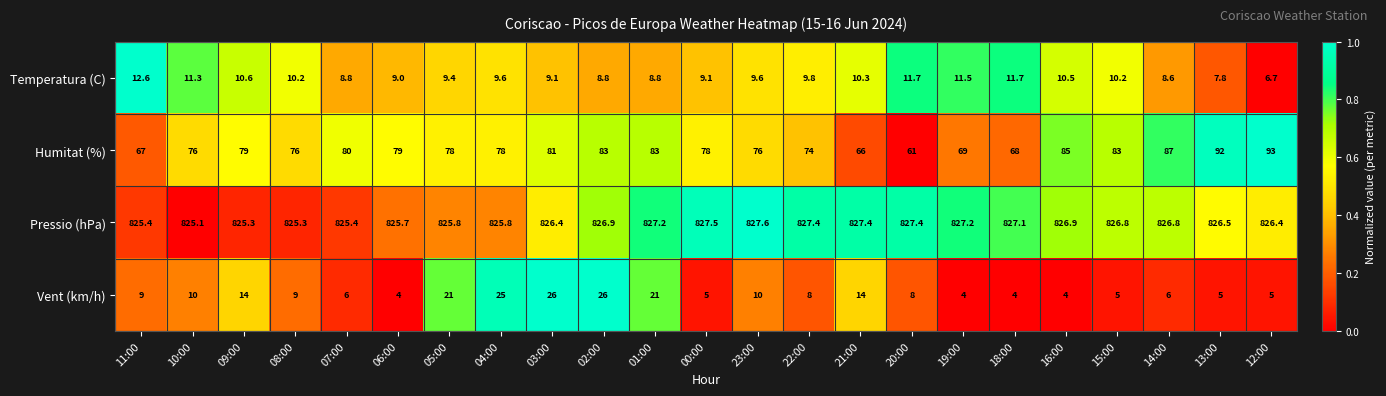

Which series has the largest total across all categories?

Pressio (hPa)